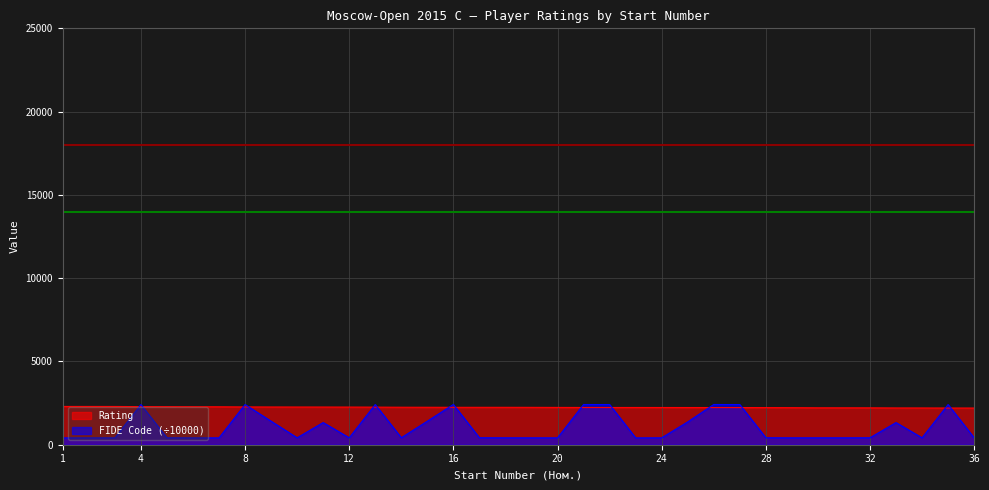

Which series has the largest range (max minus min)?

FIDE Code (÷10000)